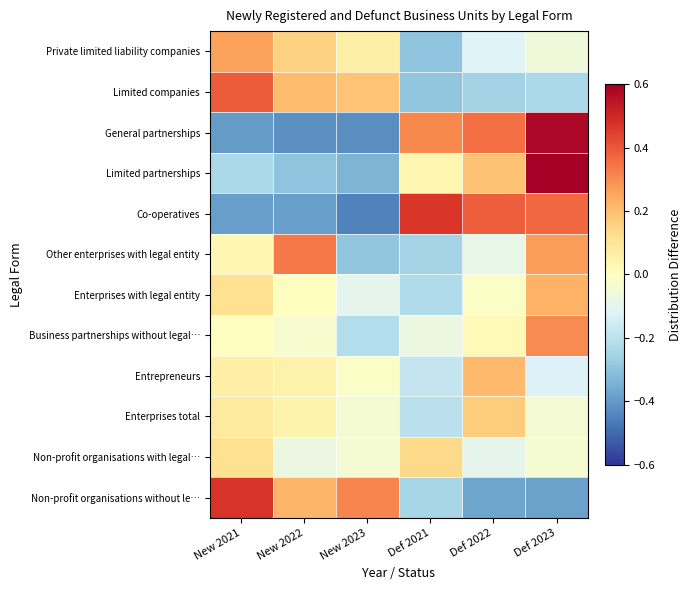

Between New 2021 and New 2023, which is larger?

New 2021